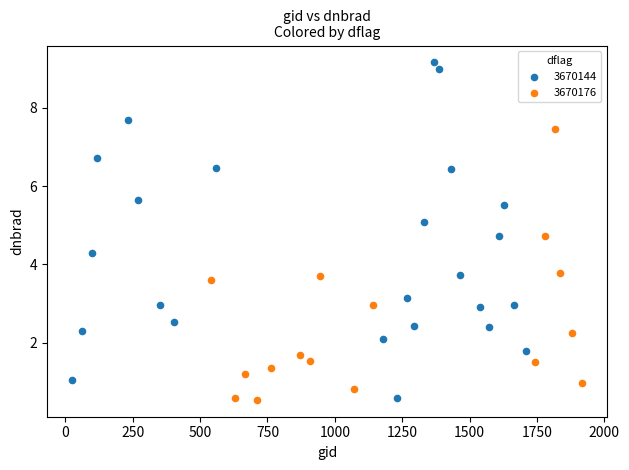

Which series contains the highest Y value?

3670144